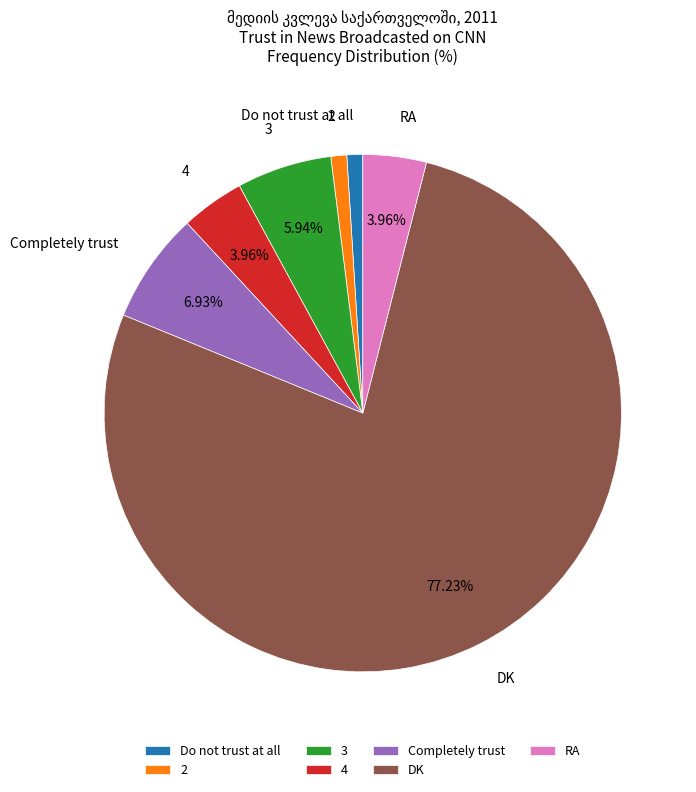

How many segments does this pie chart have?

7